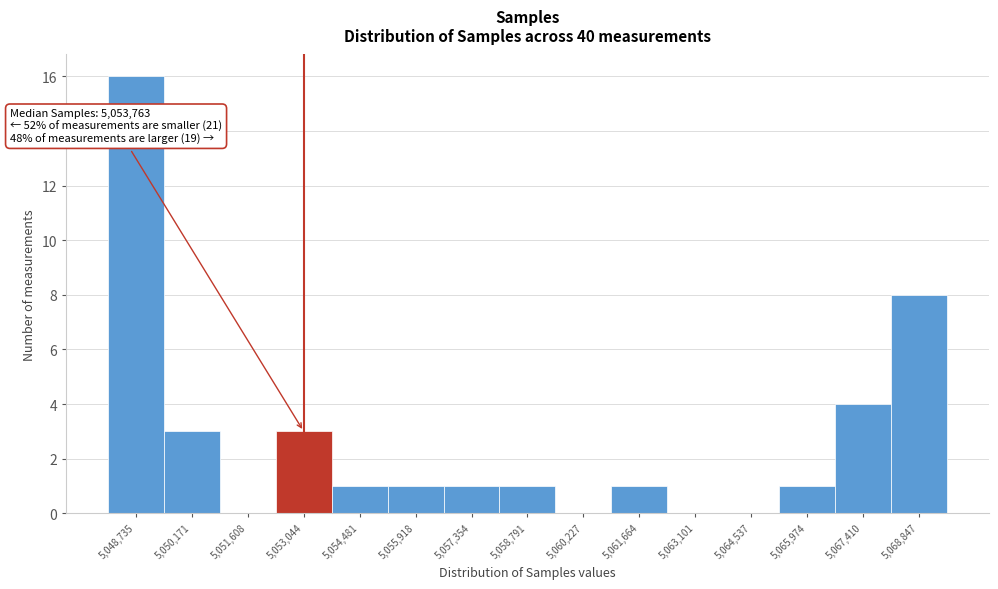

Reading left to right, extract all data points from this chart.

5,048,735=16	5,050,171=3	5,051,608=0	5,053,044=3	5,054,481=1	5,055,918=1	5,057,354=1	5,058,791=1	5,060,227=0	5,061,664=1	5,063,101=0	5,064,537=0	5,065,974=1	5,067,410=4	5,068,847=8